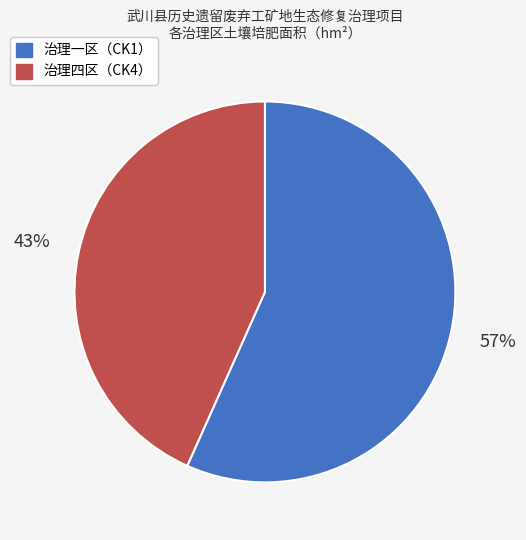

Rank the categories by value from lowest to highest.

治理四区（CK4）, 治理一区（CK1）